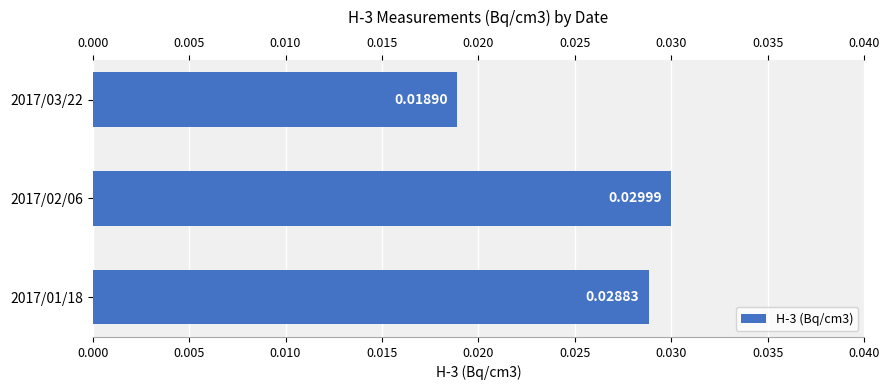

List the labels in order of value, smallest first.

2017/03/22, 2017/01/18, 2017/02/06